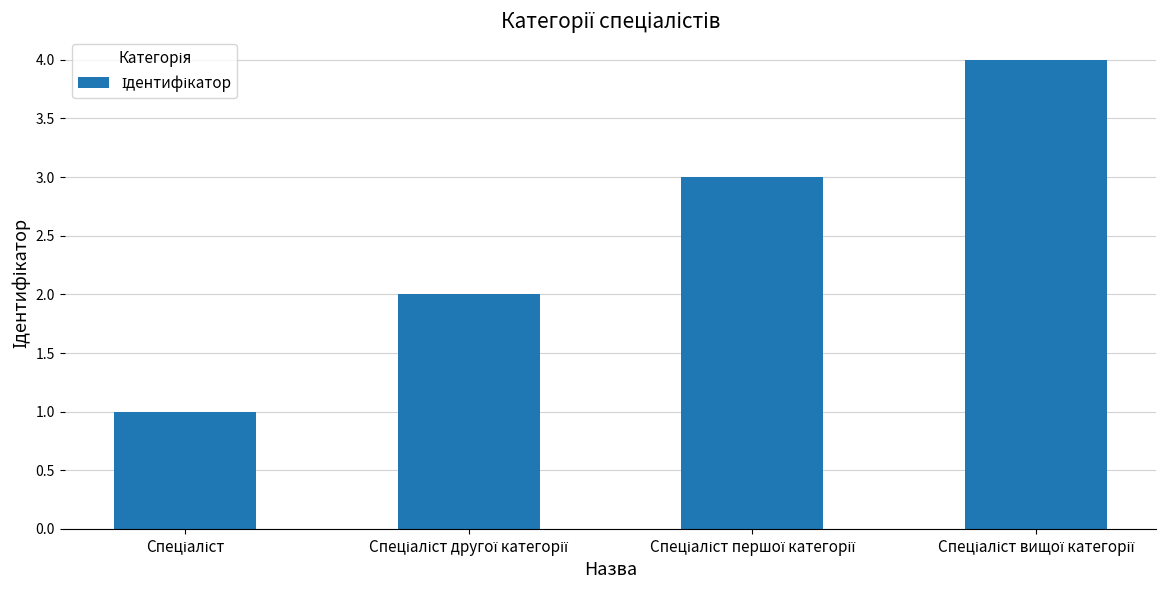

What is the sum of all values?

10